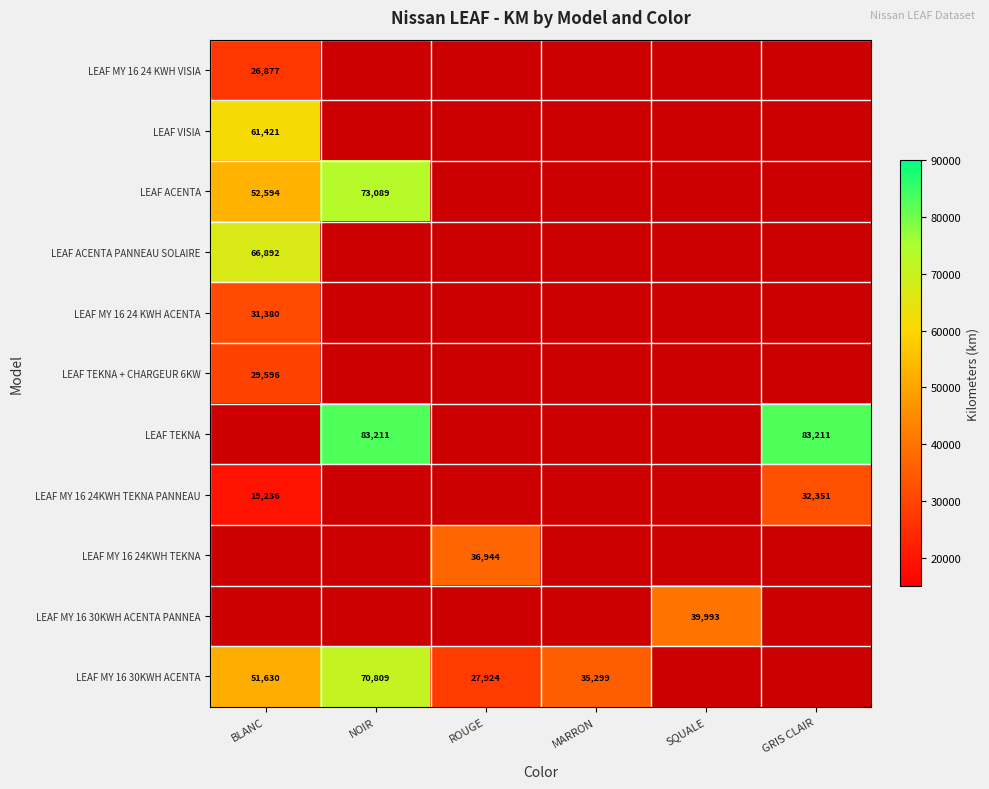

What is the minimum value shown in the chart?

19236.0